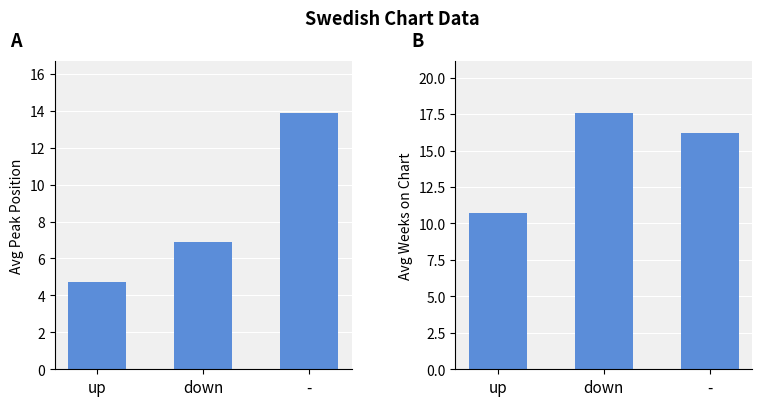

Reading left to right, what are all the values shown in this chart?

Avg Peak Position: up=4.7	down=6.9	-=13.9
Avg Weeks on Chart: up=10.7	down=17.6	-=16.2